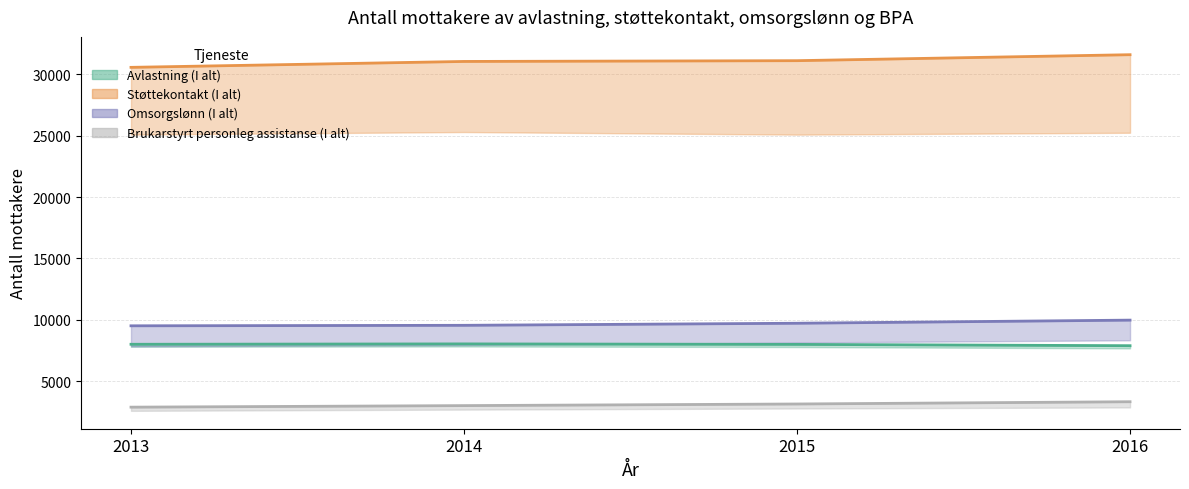

Is the value of Støttekontakt (I alt) at 2015 greater than the value of Avlastning (I alt) at 2016?

Yes